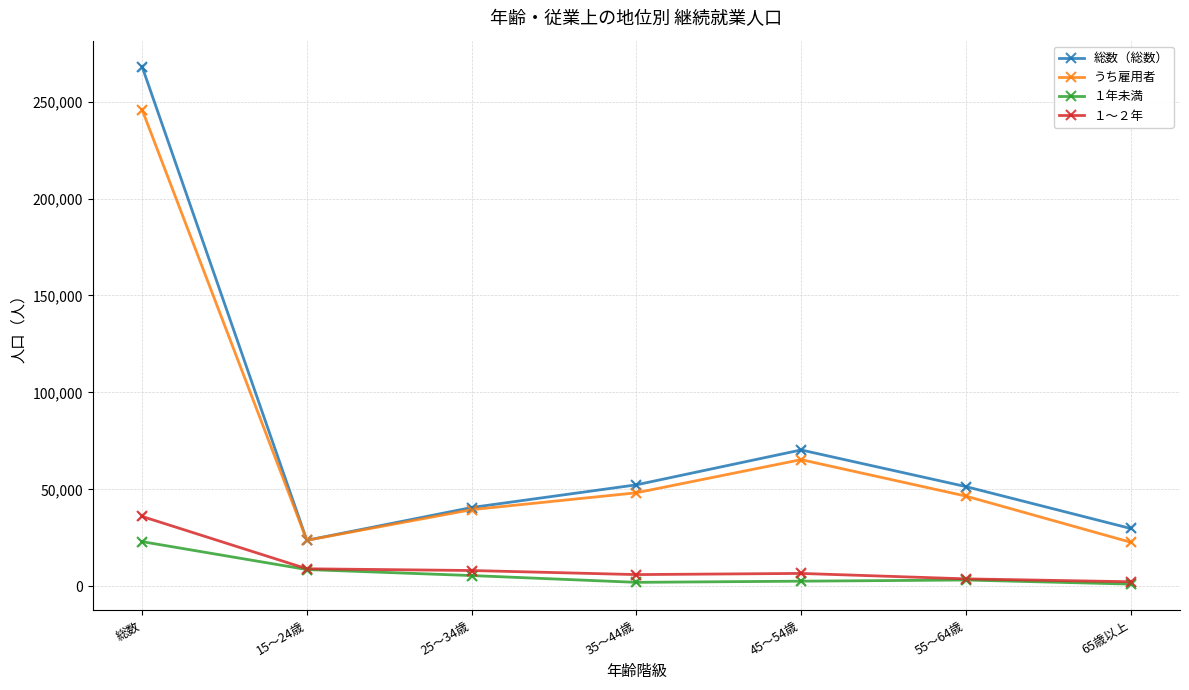

Is the value of １年未満 at 15～24歳 greater than the value of １～２年 at 55～64歳?

Yes